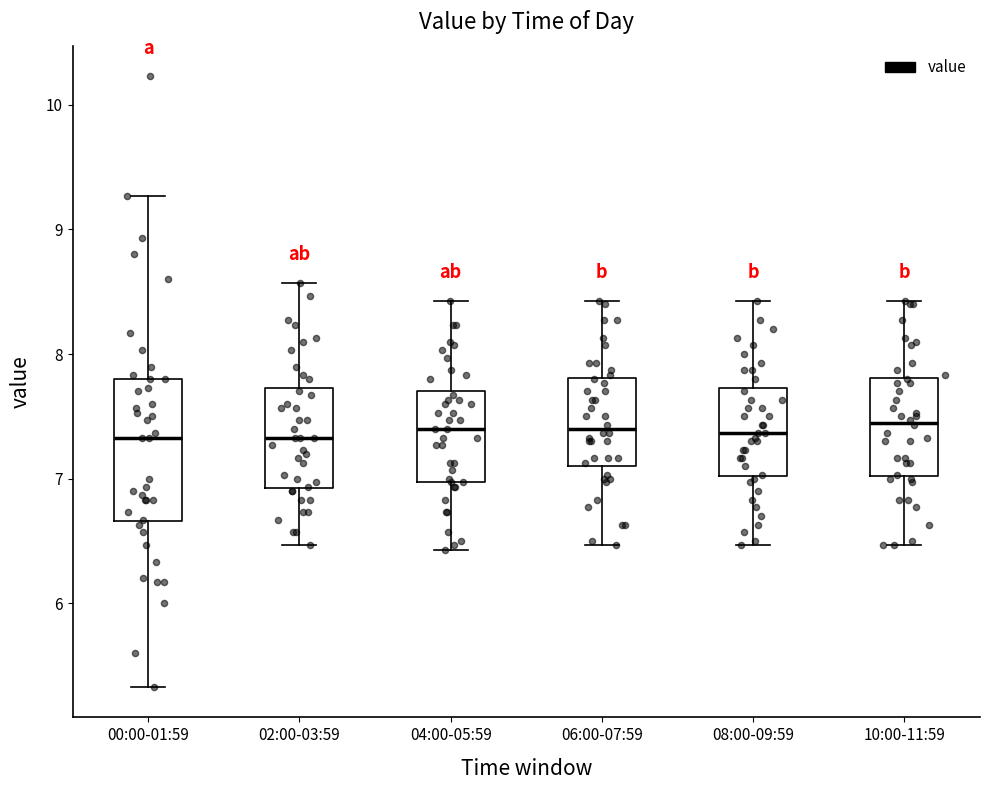

Comparing the boxes themselves (not the whiskers), which one is the tallest?

00:00-01:59